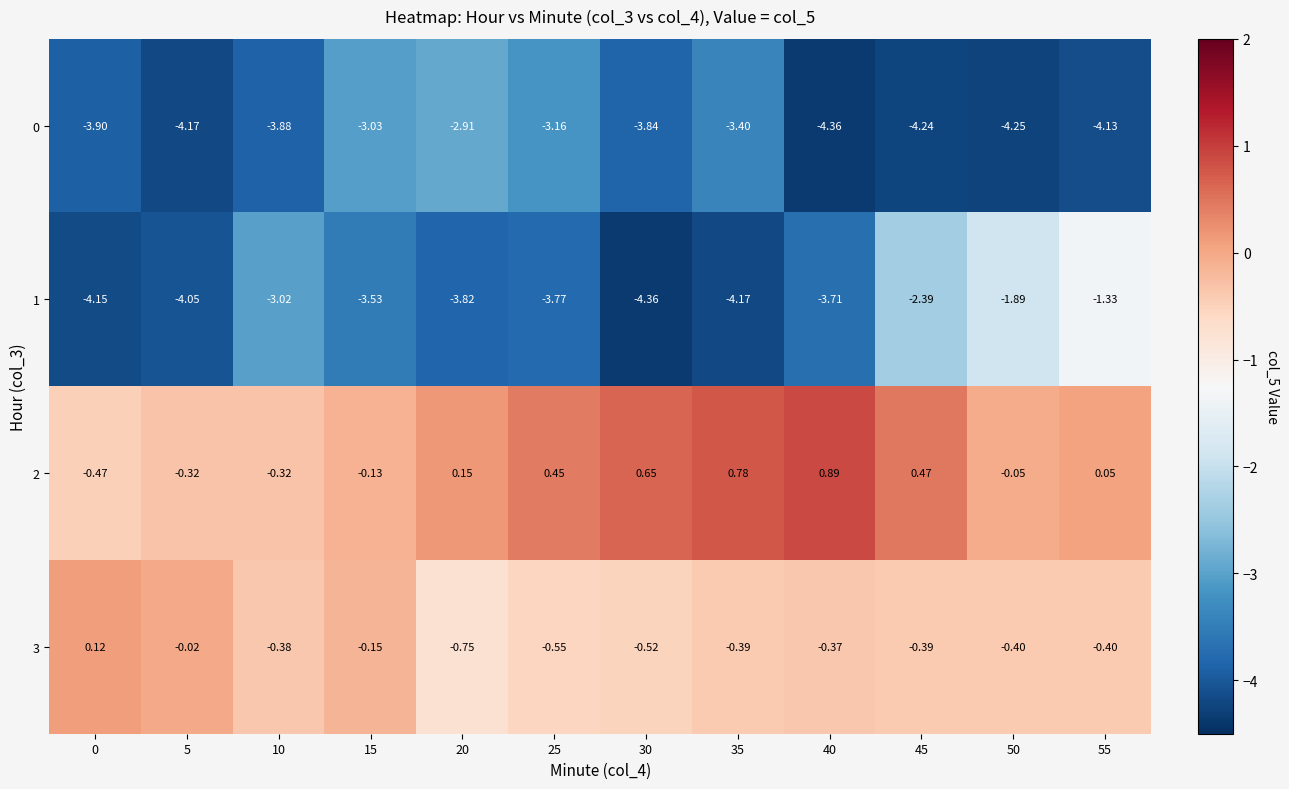

Count the number of categories in the chart.

12